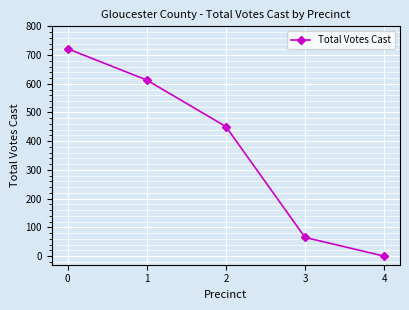

Approximately how many times larger is the value at 0 compared to 2?

1.6